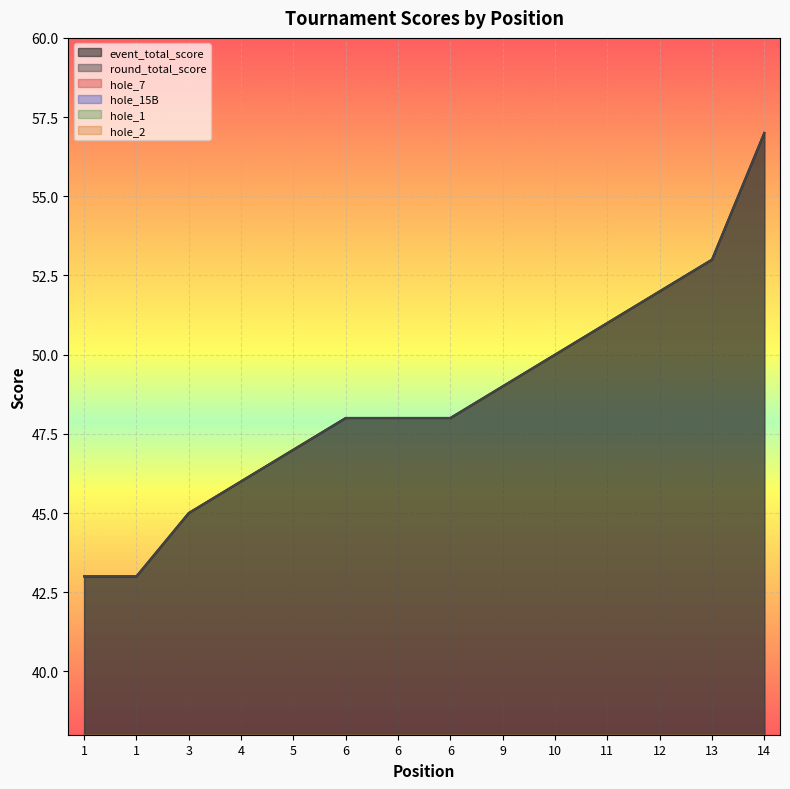

Reading left to right, extract all data points from this chart.

event_total_score: 1=43	1=43	3=45	4=46	5=47	6=48	6=48	6=48	9=49	10=50	11=51	12=52	13=53	14=57
round_total_score: 1=43	1=43	3=45	4=46	5=47	6=48	6=48	6=48	9=49	10=50	11=51	12=52	13=53	14=57
hole_7: 1=2	1=3	3=3	4=3	5=3	6=3	6=3	6=3	9=3	10=3	11=3	12=4	13=3	14=3
hole_15B: 1=2	1=2	3=2	4=3	5=2	6=3	6=3	6=3	9=3	10=2	11=3	12=3	13=3	14=4
hole_1: 1=2	1=3	3=2	4=2	5=2	6=3	6=2	6=2	9=2	10=3	11=2	12=3	13=3	14=3
hole_2: 1=2	1=2	3=2	4=2	5=2	6=3	6=3	6=2	9=2	10=3	11=2	12=3	13=2	14=3